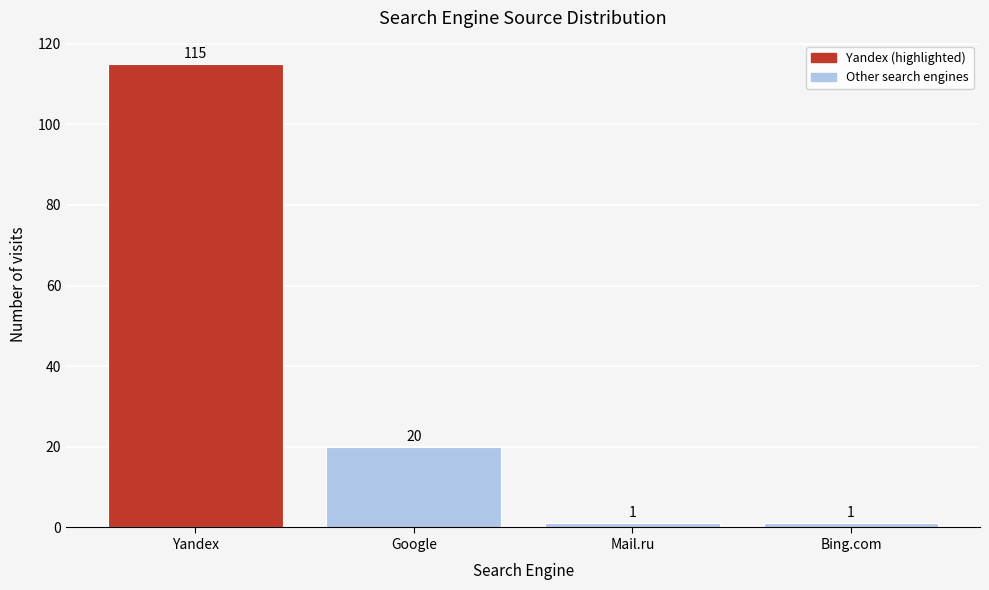

Reading left to right, what are all the values shown in this chart?

Yandex=115	Google=20	Mail.ru=1	Bing.com=1